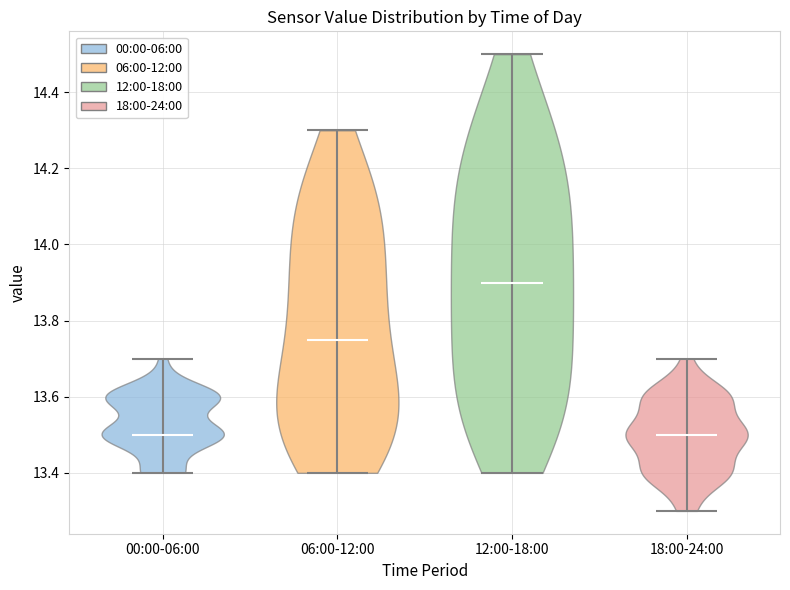

Reading left to right, read every violin against the y-axis: where its median line is, and the lowest and highest points it reaches. The values are not printed on the chart, so give them approximately, as read against the axis.

00:00-06:00: median line 13.50, lowest point 13.40, highest point 13.70
06:00-12:00: median line 13.76, lowest point 13.40, highest point 14.30
12:00-18:00: median line 13.90, lowest point 13.40, highest point 14.50
18:00-24:00: median line 13.50, lowest point 13.30, highest point 13.70